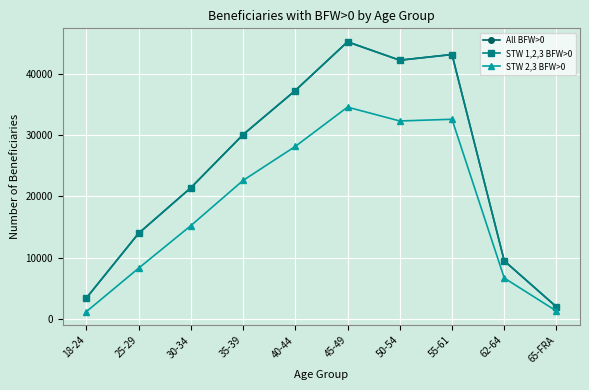

Where is the first local maximum for STW 1,2,3 BFW>0?

45-49